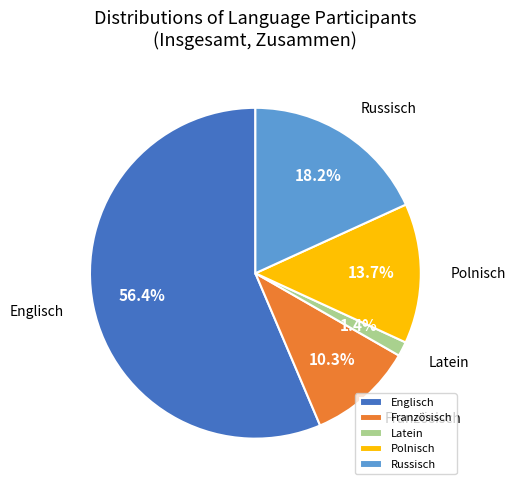

Which category accounts for the majority?

Englisch